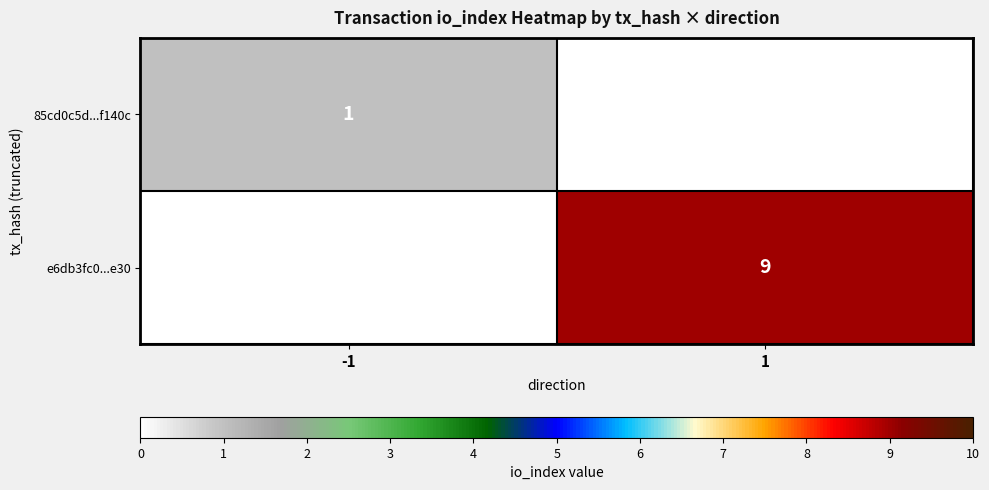

What is the total value across all series at 1?

9